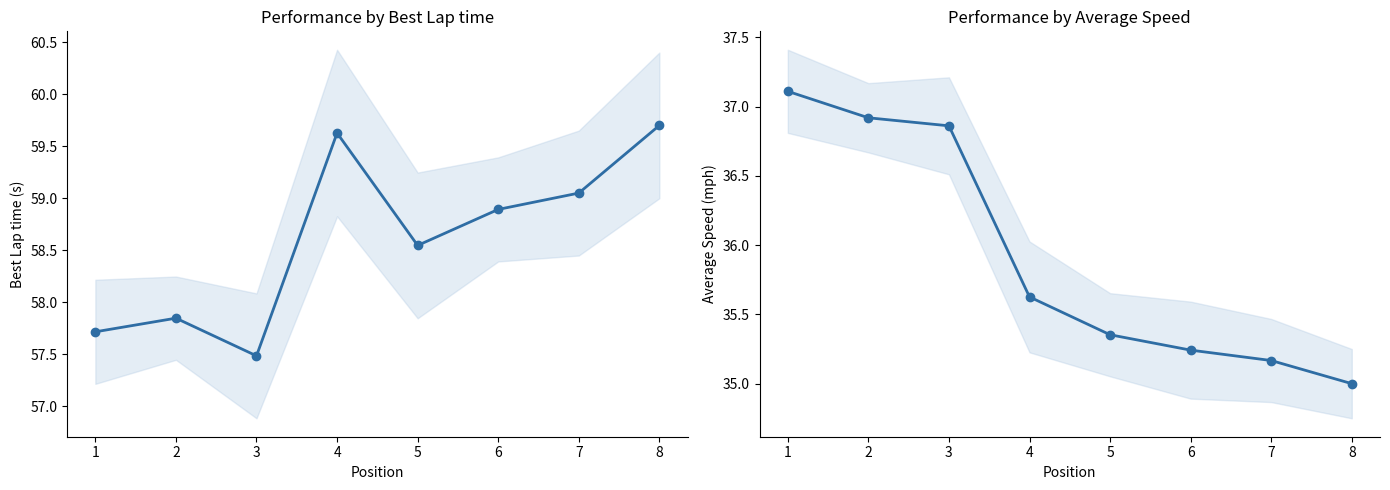

Is the value of Average Speed at 2 greater than the value of Best Lap time at 2?

No